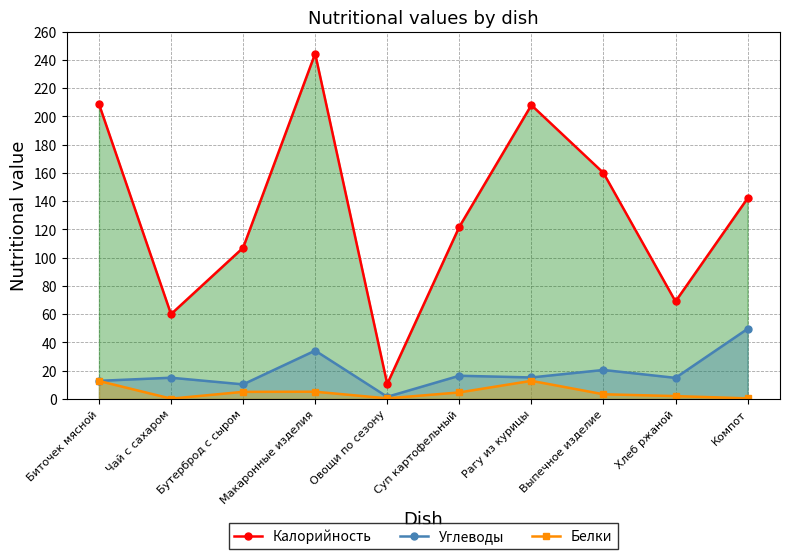

What is the label of the 7th point from the right?

Макаронные изделия